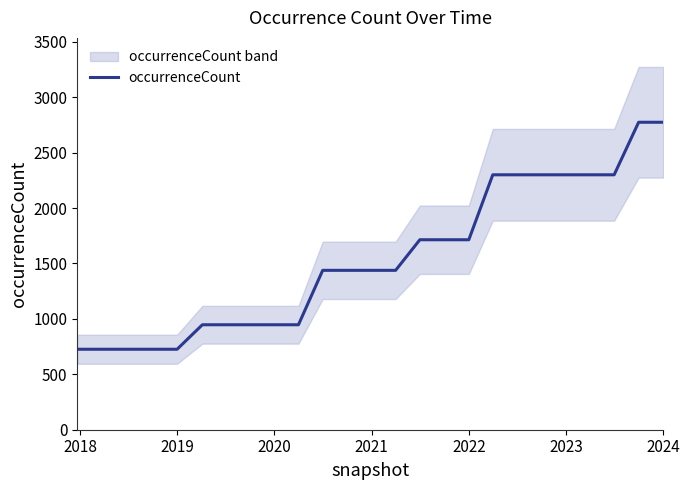

The value of occurrenceCount at 2022 is 1714. True or false?

True